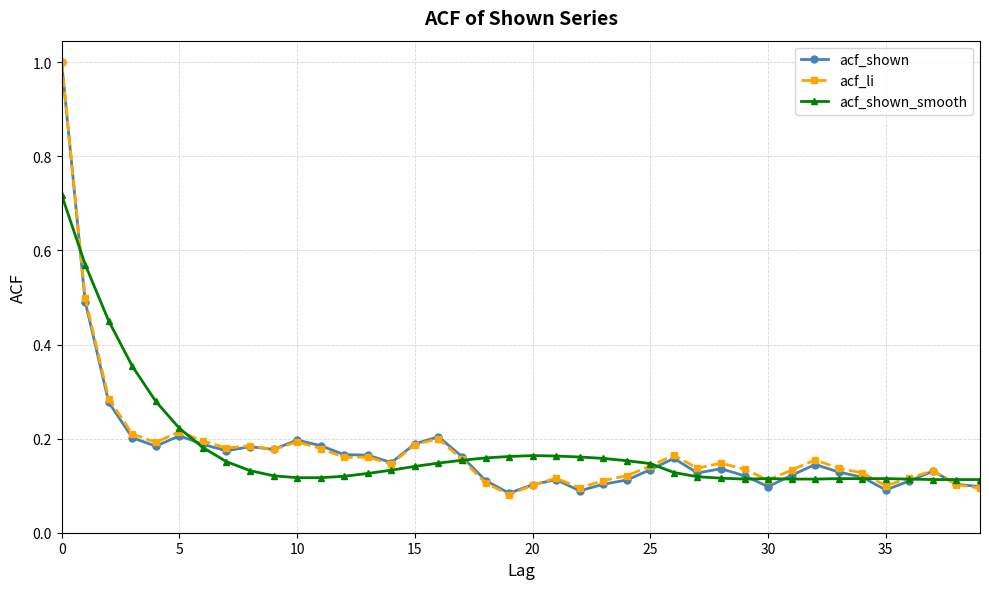

What is the maximum value for acf_shown?

1.0